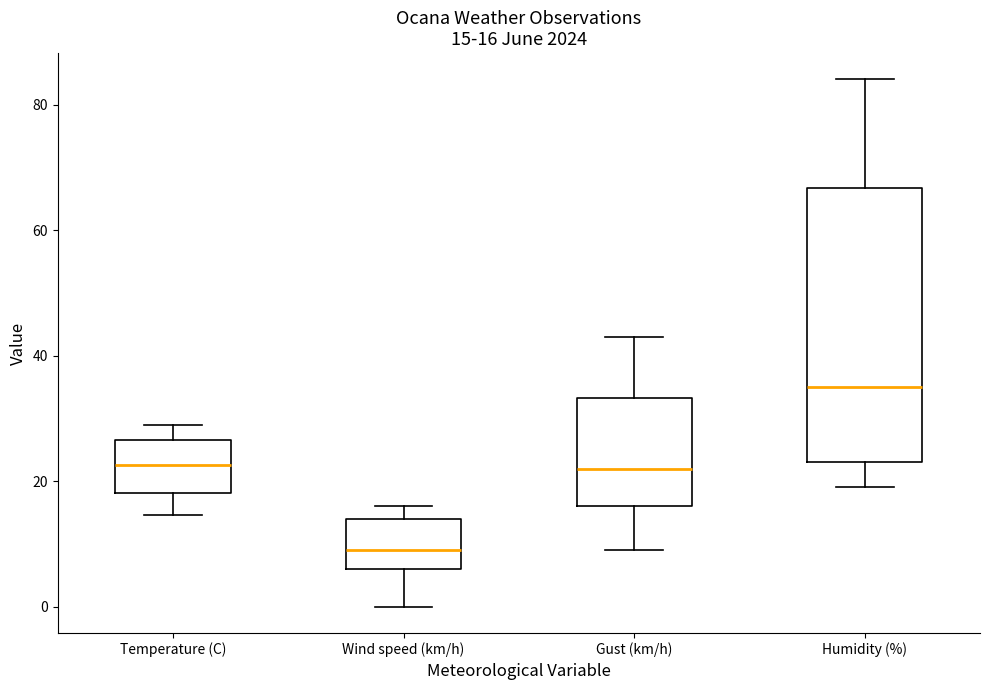

Which box has the lowest median line?

Wind speed (km/h)